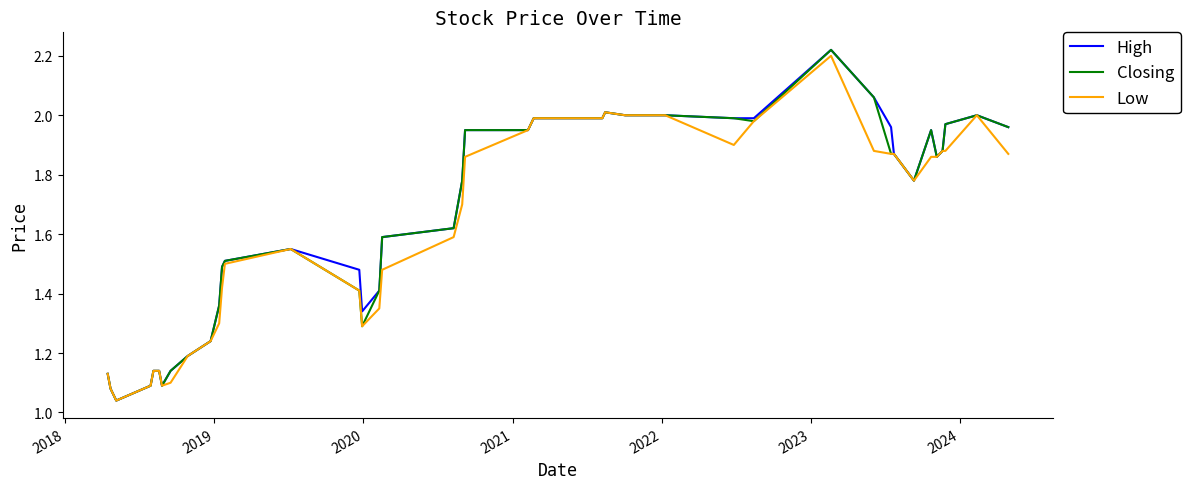

What are all the series names shown in the legend?

High, Closing, Low